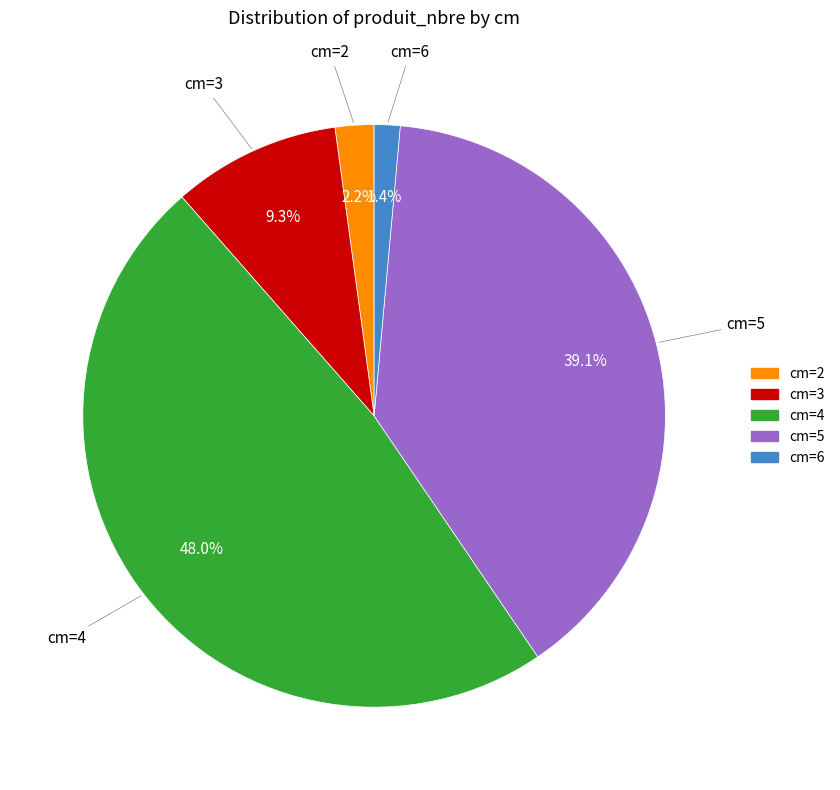

Is it true that cm=4 is 39% of the pie?

False